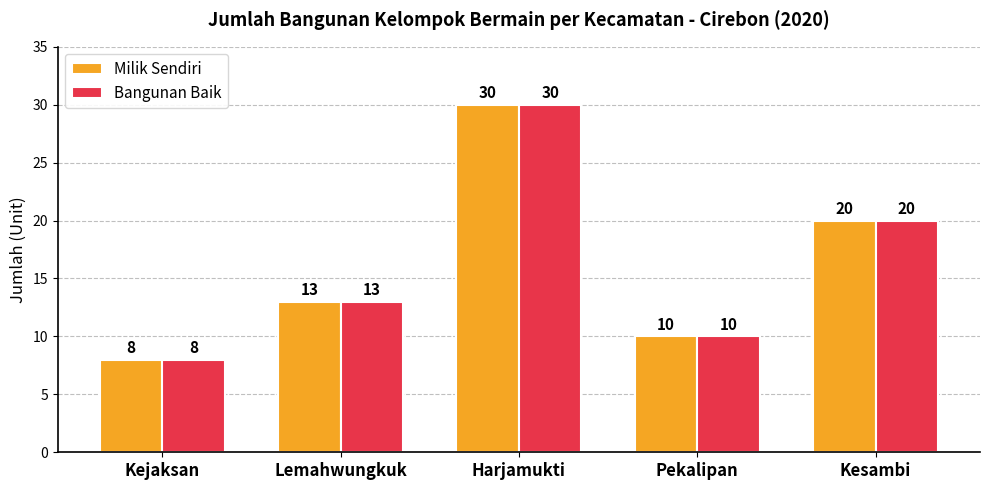

How many groups of bars are there?

5